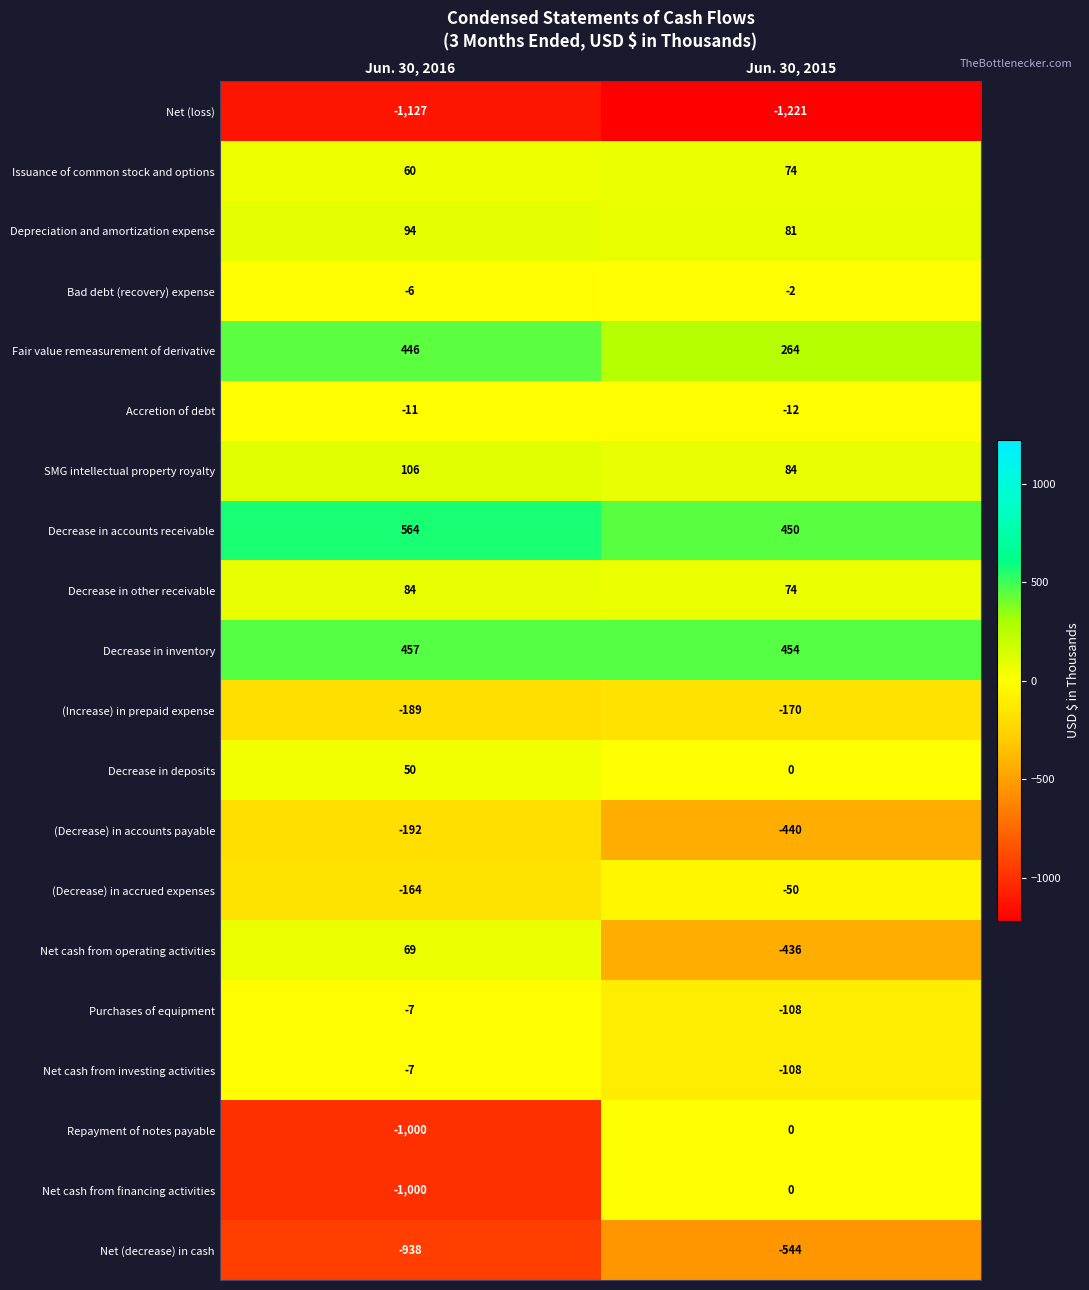

Is it true that Issuance of common stock and options equals 74 at Jun. 30, 2015?

True